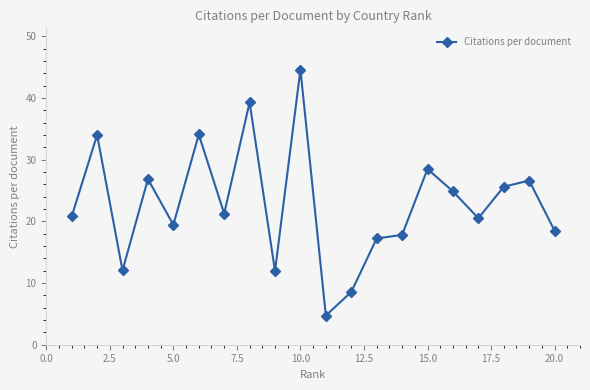

What is the difference between the maximum and second lowest values?

36.1